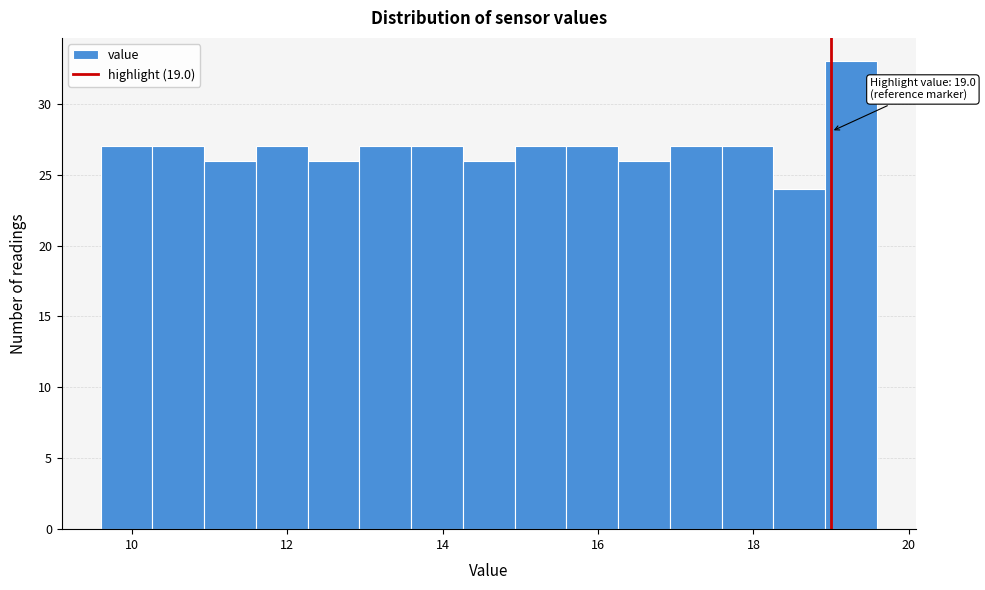

Around what value on the x-axis is the tallest bar? Give the approximate position of its centre, as read against the axis.

19.2